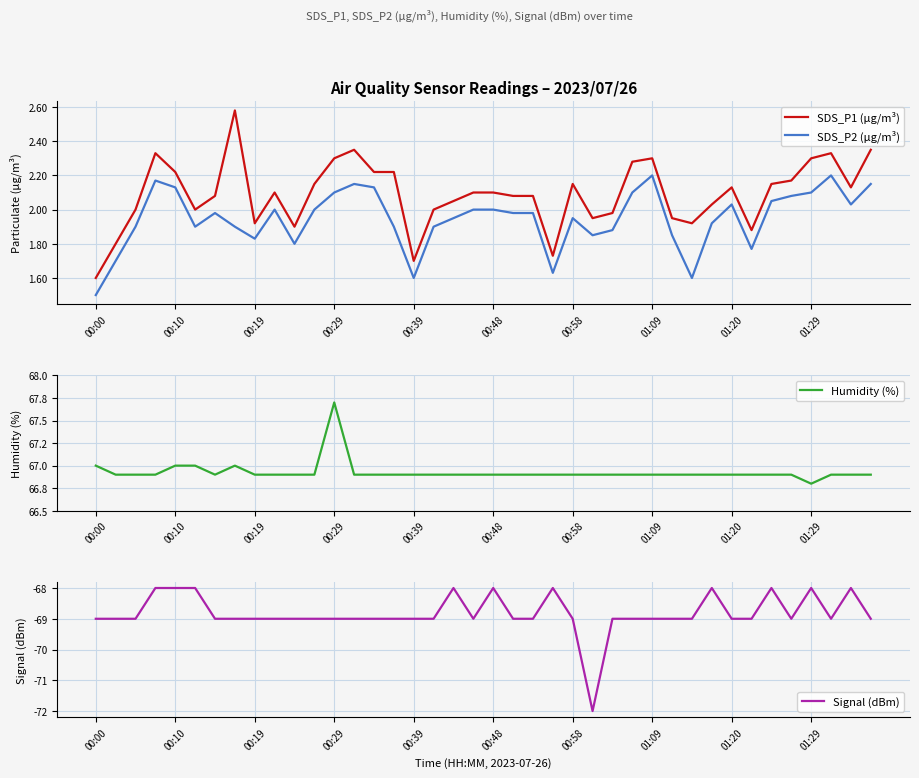

What is the value of the SDS_P2 (µg/m³) point at the 20th from the left?

2.0